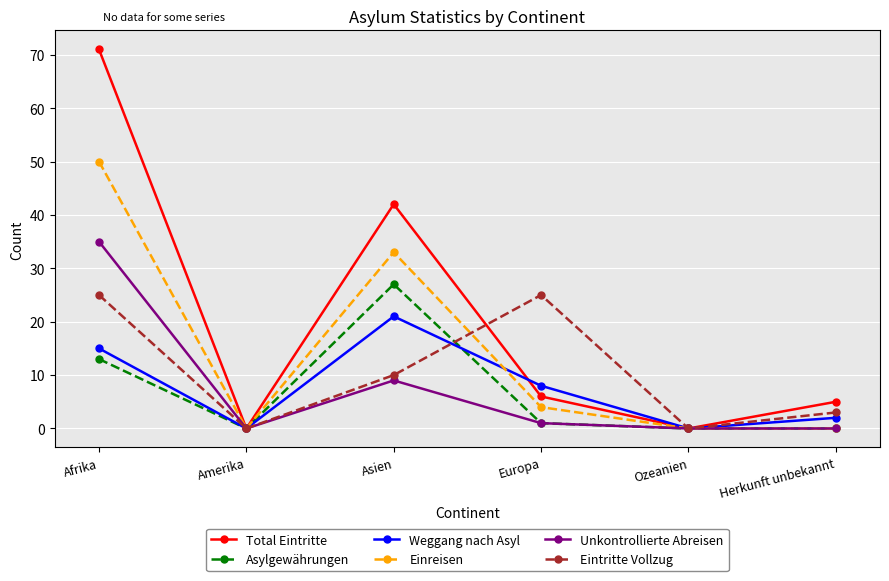

Which category has the highest value across all series?

Afrika